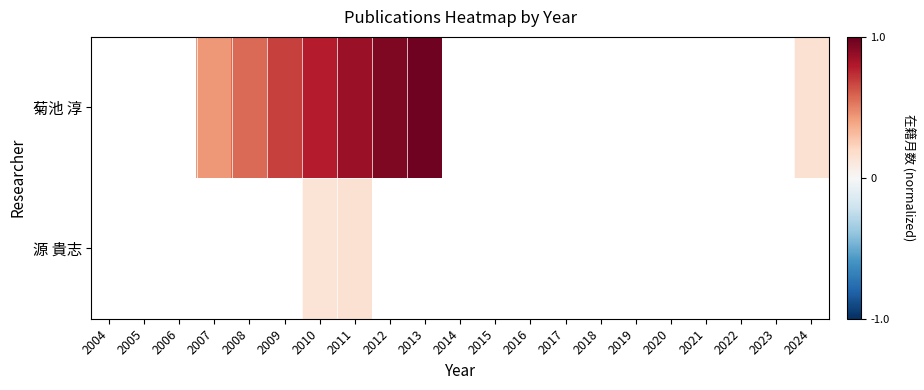

At 2017, list the series in order from largest to smallest.

菊池 淳, 源 貴志